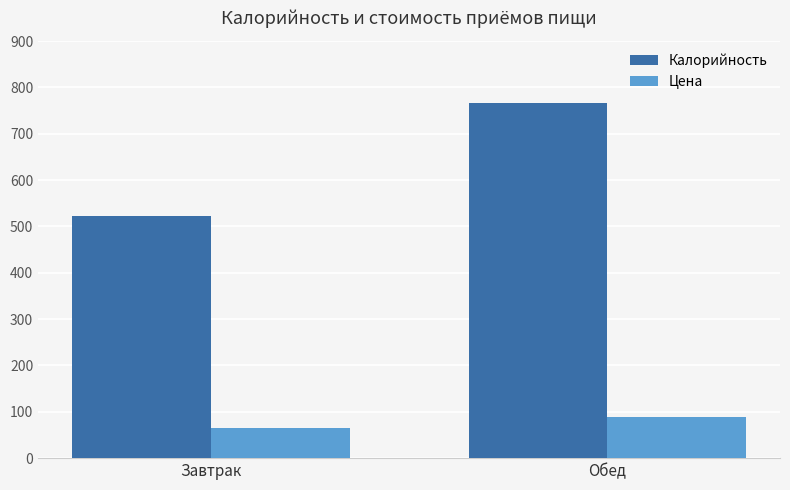

Reading left to right, what are all the values shown in this chart?

Калорийность: Завтрак=523.0	Обед=766.7
Цена: Завтрак=65.3	Обед=89.7